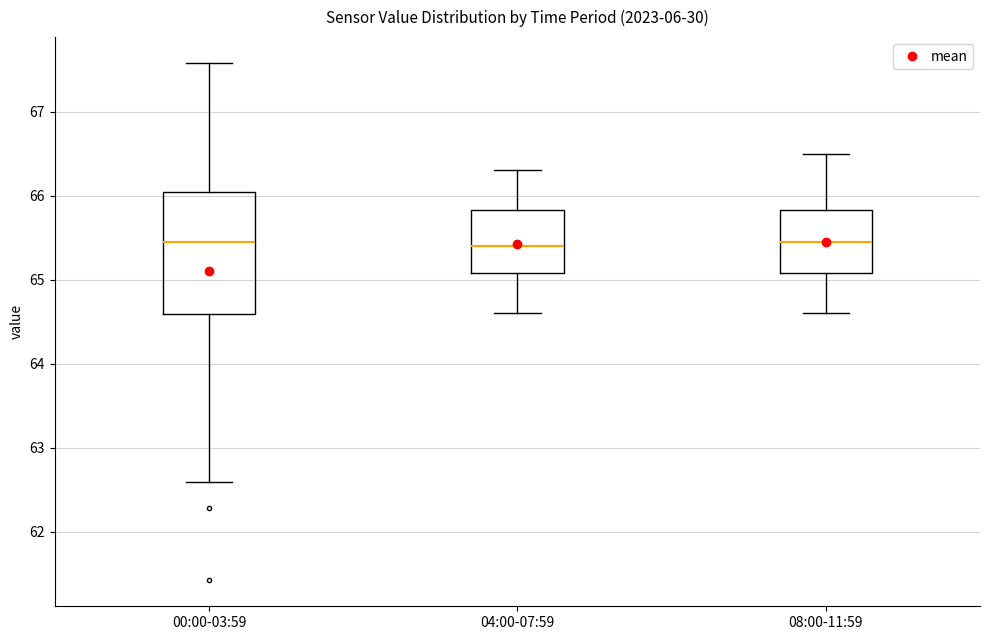

Reading left to right, read every box against the y-axis: the position of its median line, the range the box covers, and the ends of its whiskers. The values are not printed on the chart, so give them approximately, as read against the axis.

00:00-03:59: median 65.4, box 64.6 to 66.0, whiskers 62.6 to 67.6
04:00-07:59: median 65.4, box 65.1 to 65.8, whiskers 64.6 to 66.3
08:00-11:59: median 65.5, box 65.1 to 65.8, whiskers 64.6 to 66.5